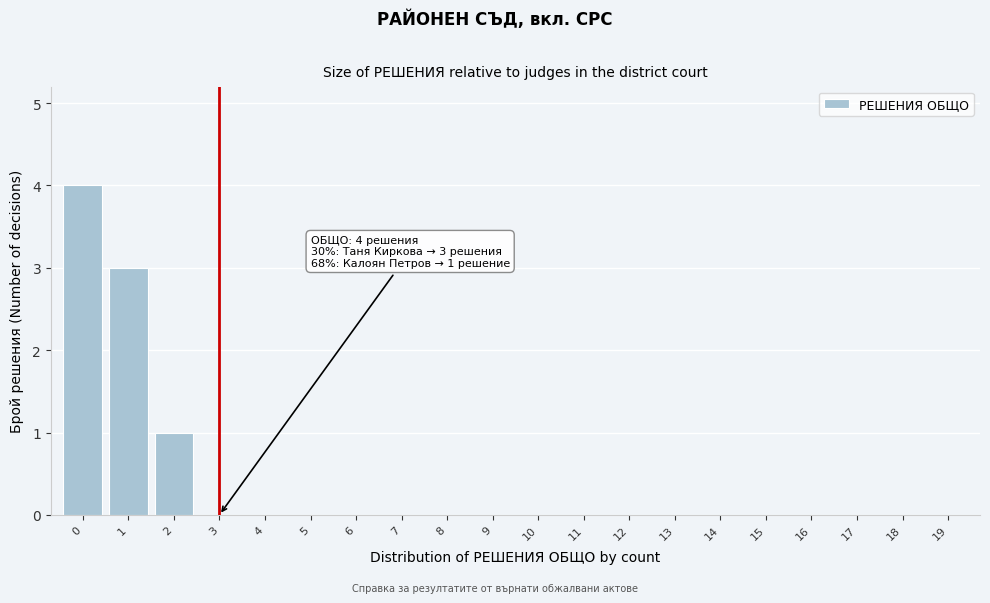

Reading left to right, list all the values displayed in this chart.

0=4	1=3	2=1	3=0	4=0	5=0	6=0	7=0	8=0	9=0	10=0	11=0	12=0	13=0	14=0	15=0	16=0	17=0	18=0	19=0